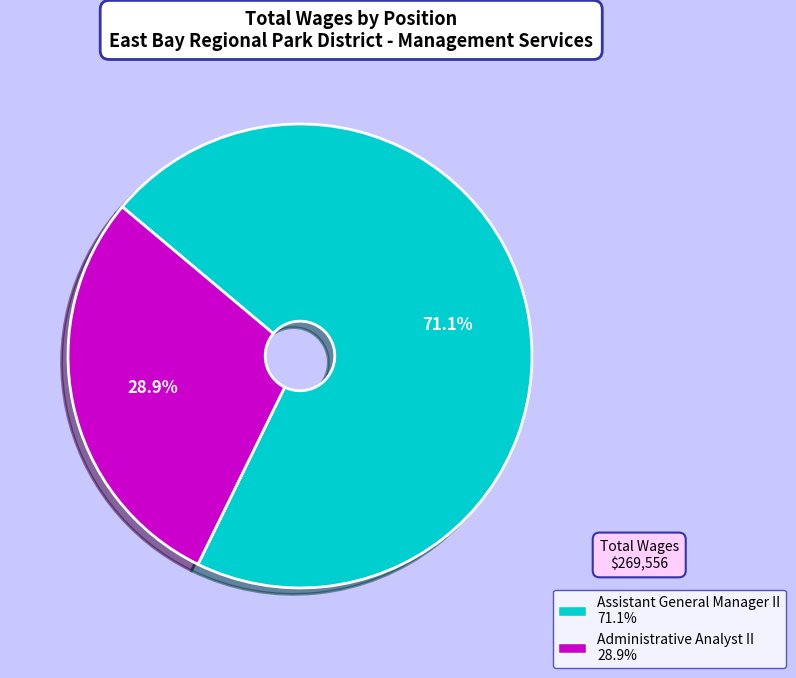

Between Administrative Analyst II and Assistant General Manager II, which is larger?

Assistant General Manager II